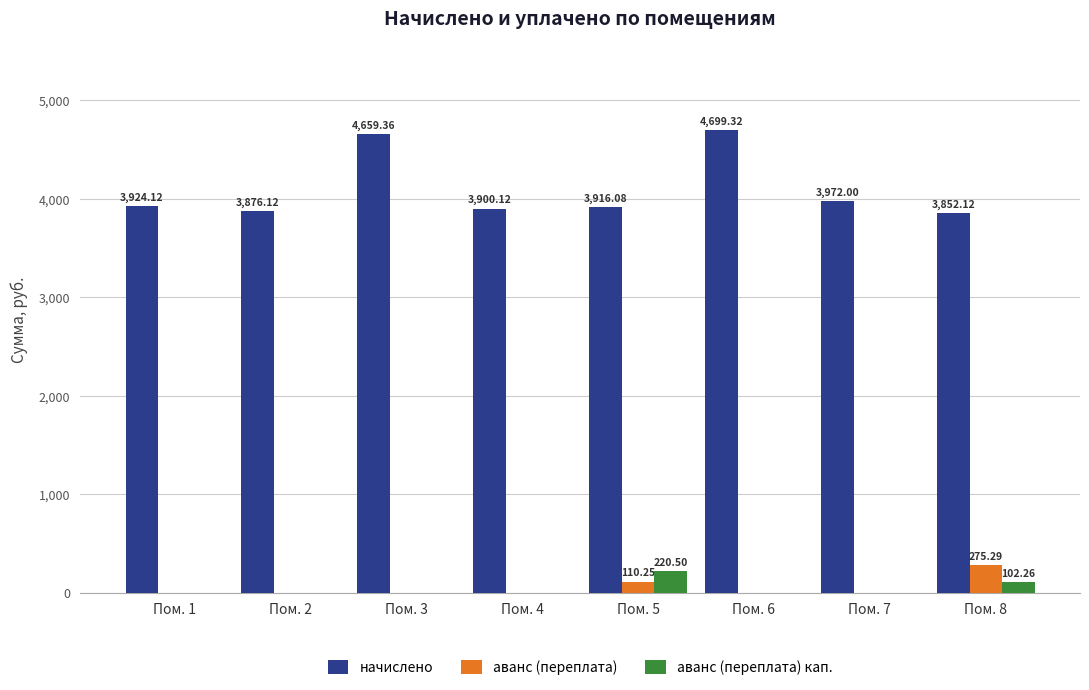

What is the total value across all series at Пом. 2?

3876.1